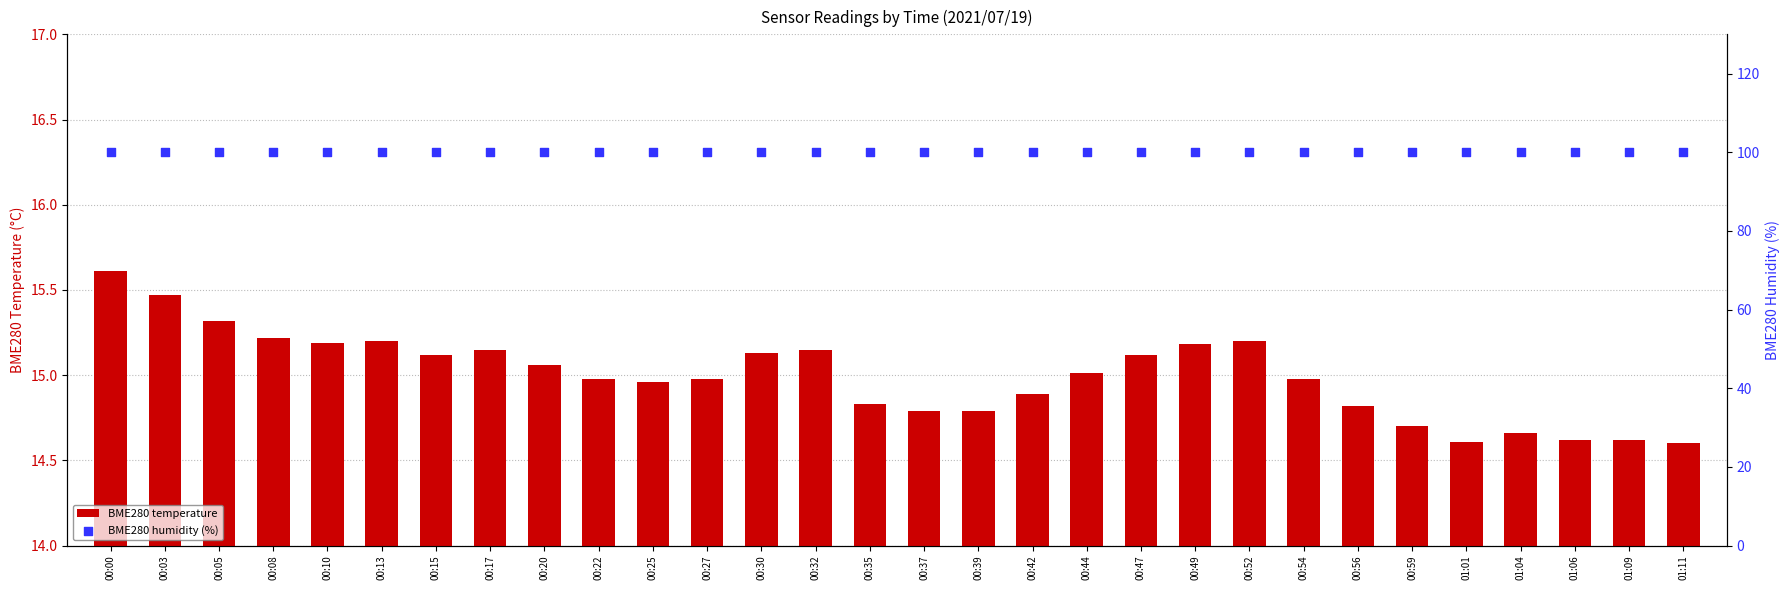

What are all the series names shown in the legend?

BME280 temperature, BME280 humidity (%)